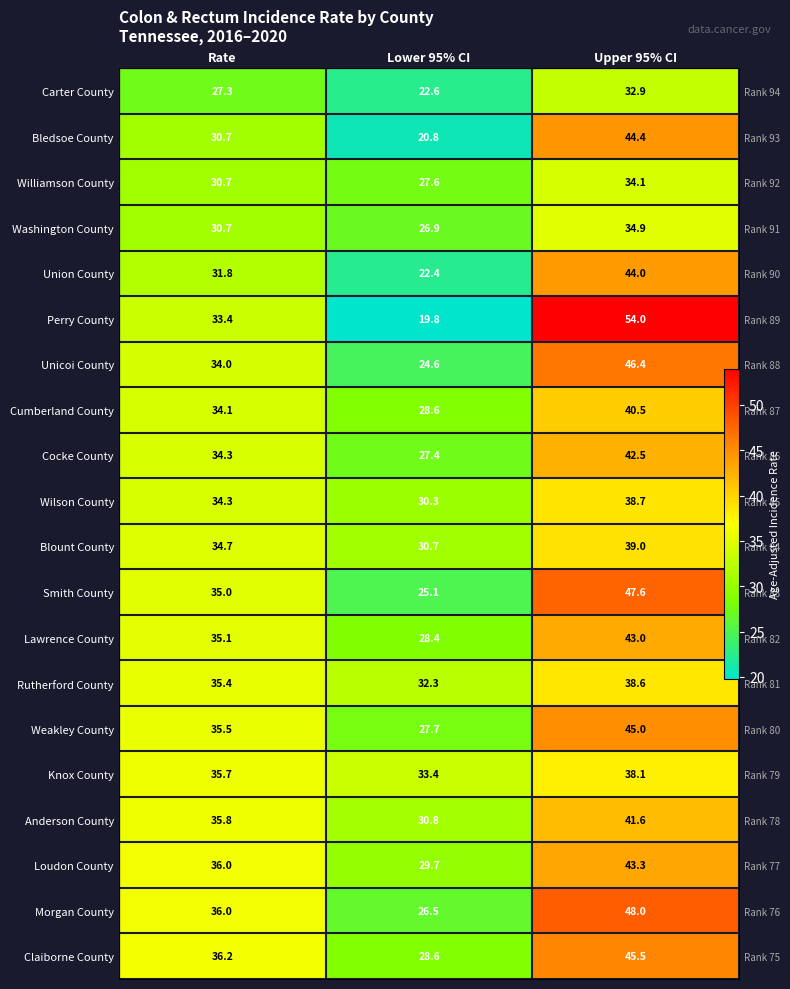

At which label does Cumberland County reach its minimum?

Lower 95% CI